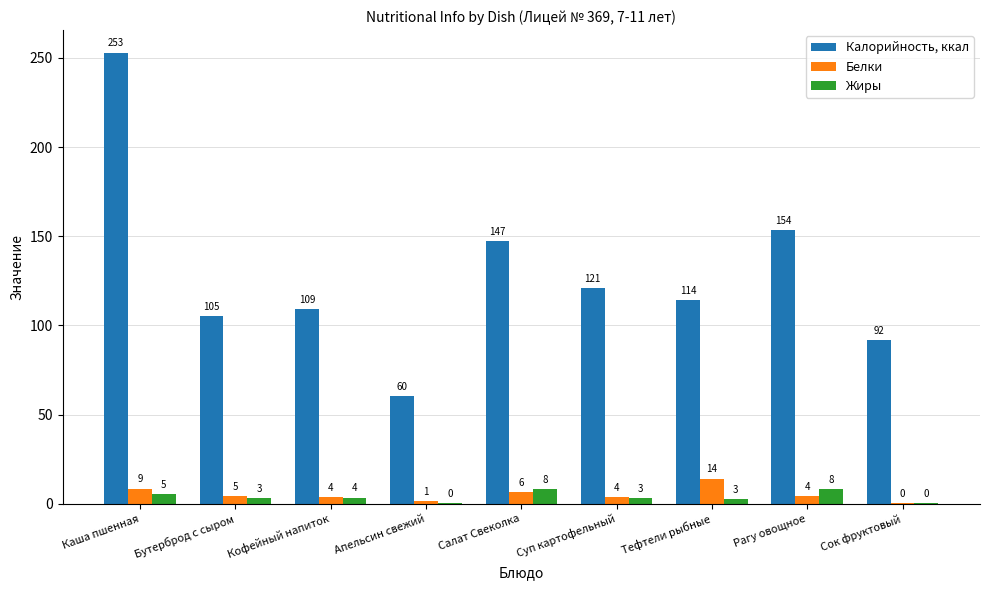

Where is Белки nearest to the value 7?

Салат Свеколка